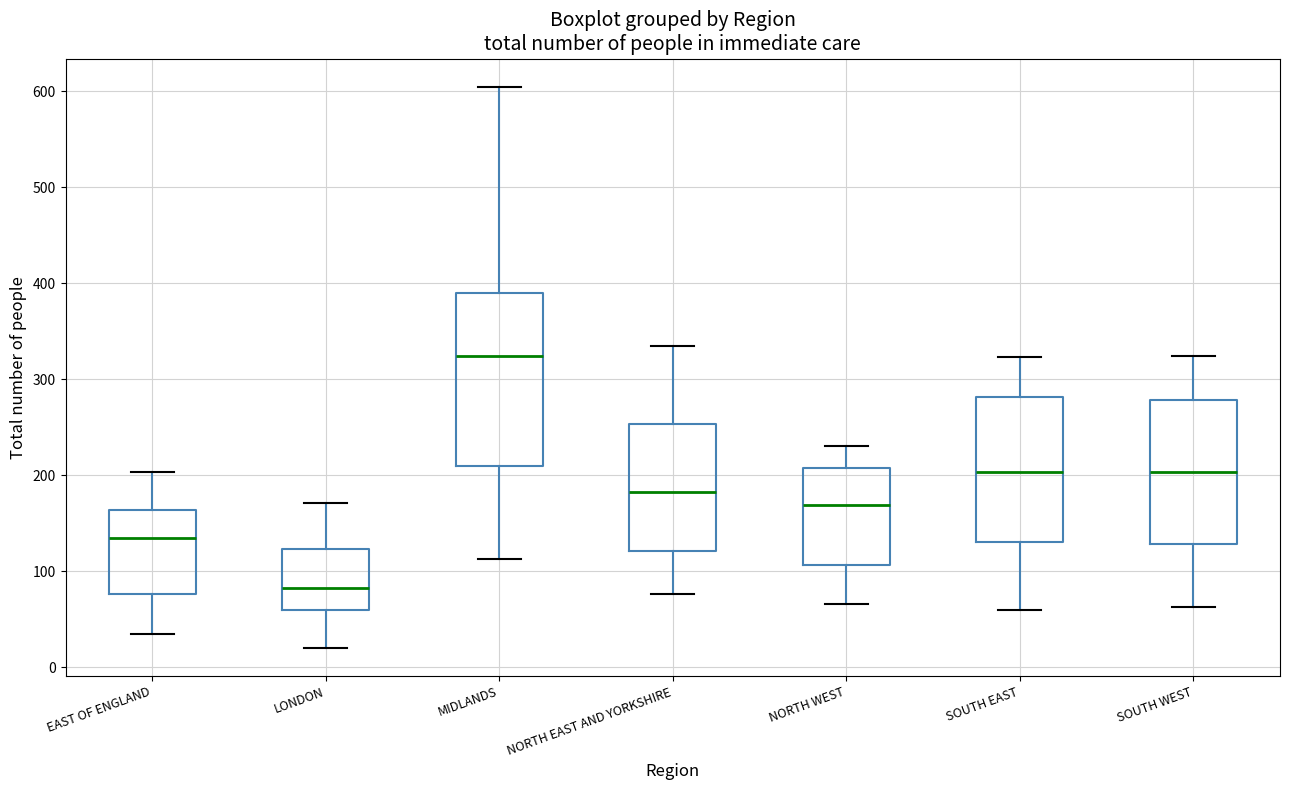

Where does the upper whisker of the box for MIDLANDS end on the y-axis? The values are not printed on the chart, so give them approximately, as read against the axis.

610